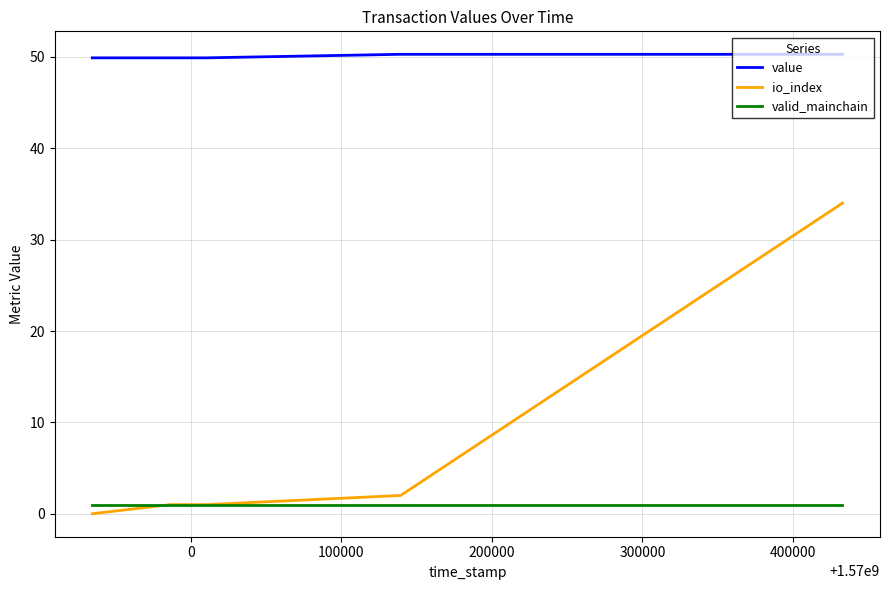

True or false: valid_mainchain has a value of 1.0 at 300000.

True